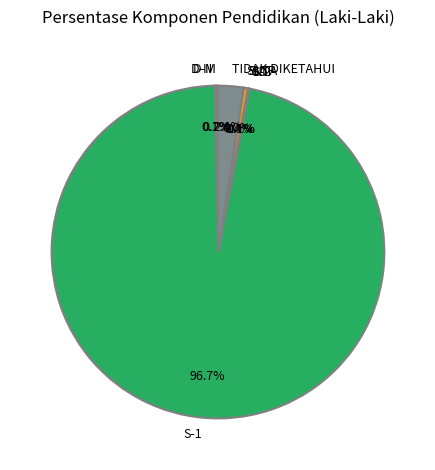

Which slice is the largest?

S-1